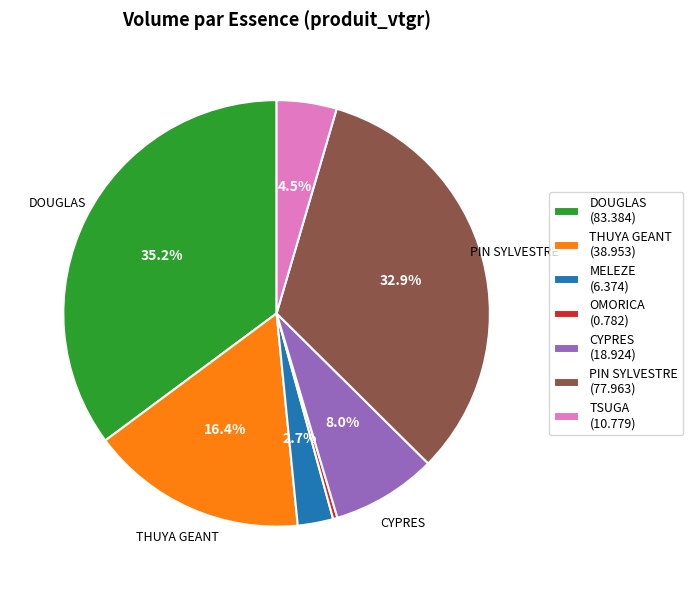

To the nearest percent, what percentage of the pie is DOUGLAS?

35%